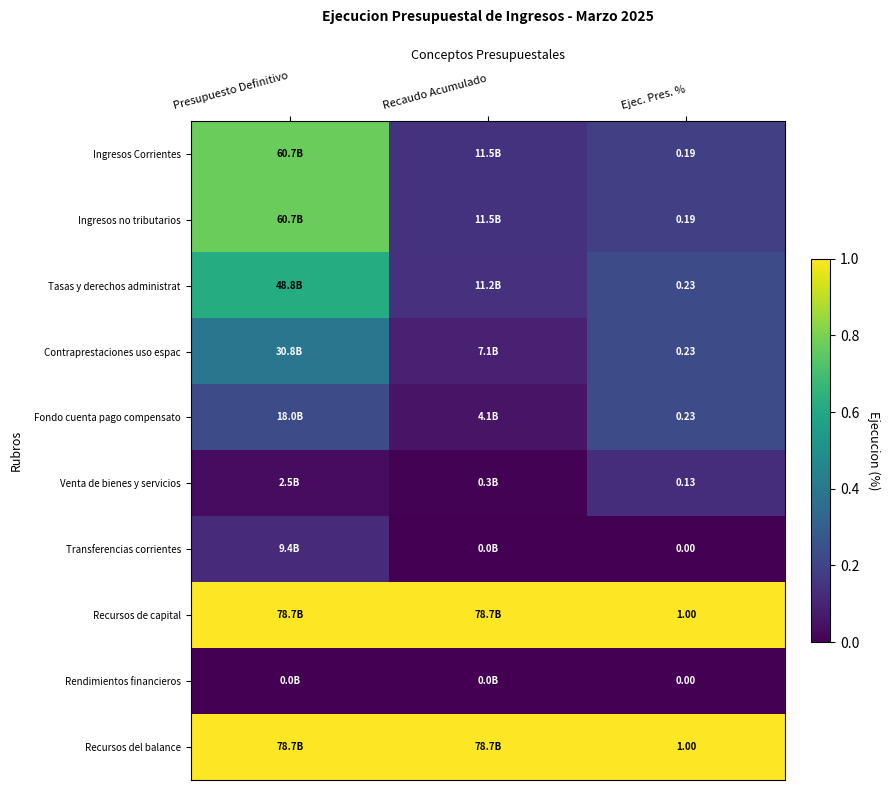

Is the value of Recursos de capital at Recaudo Acumulado greater than the value of Tasas y derechos administrat at Recaudo Acumulado?

Yes